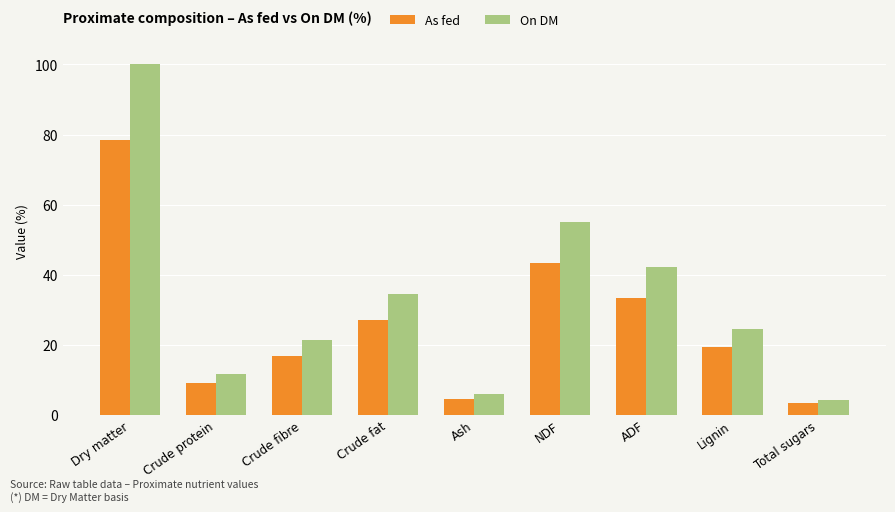

What is the maximum value shown in the chart?

100.0